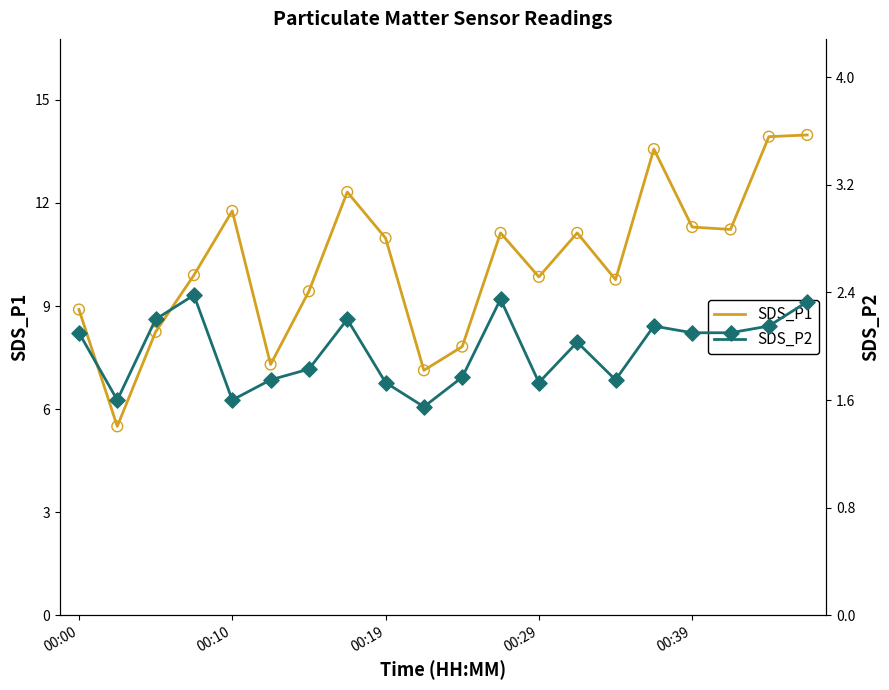

Which series reaches the maximum Y coordinate?

SDS_P1